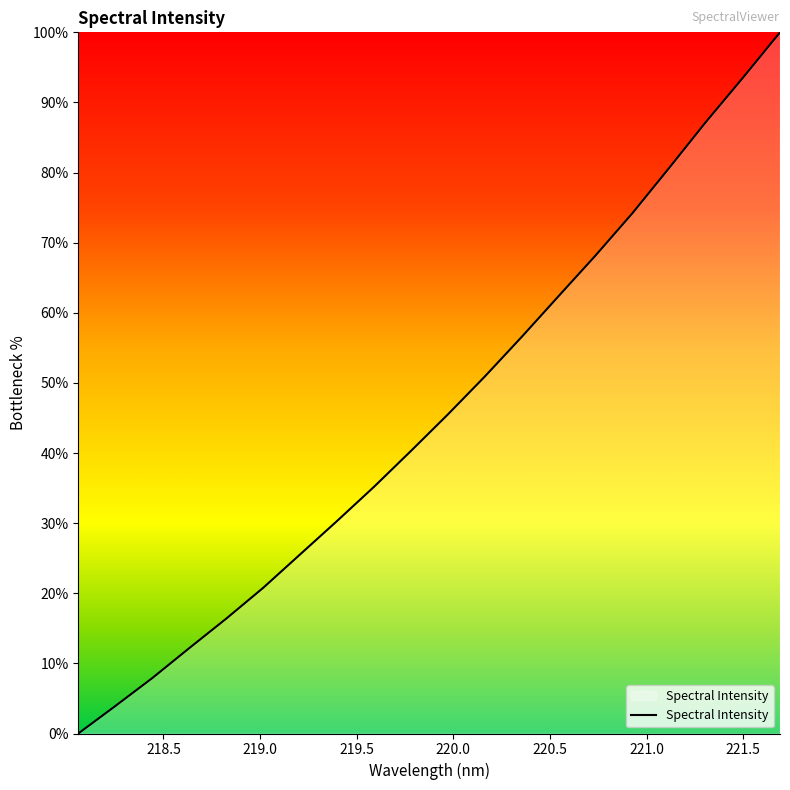

What is the greatest value displayed?

100.0